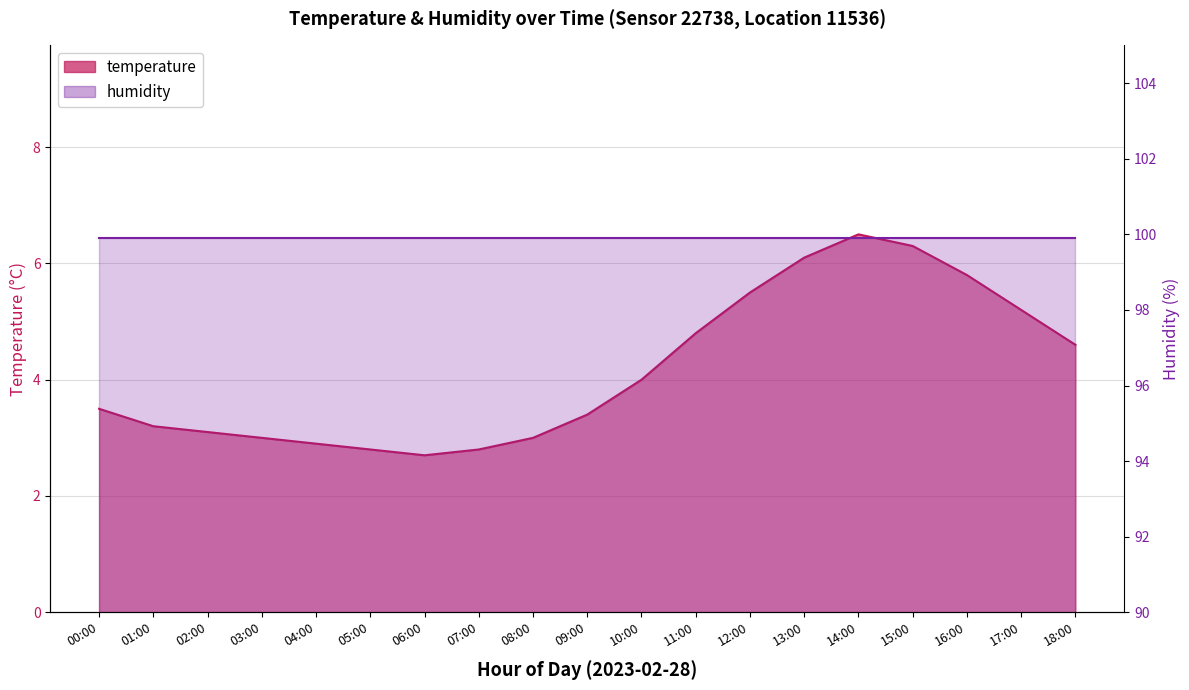

What is the value of the 16th point from the left?

6.3